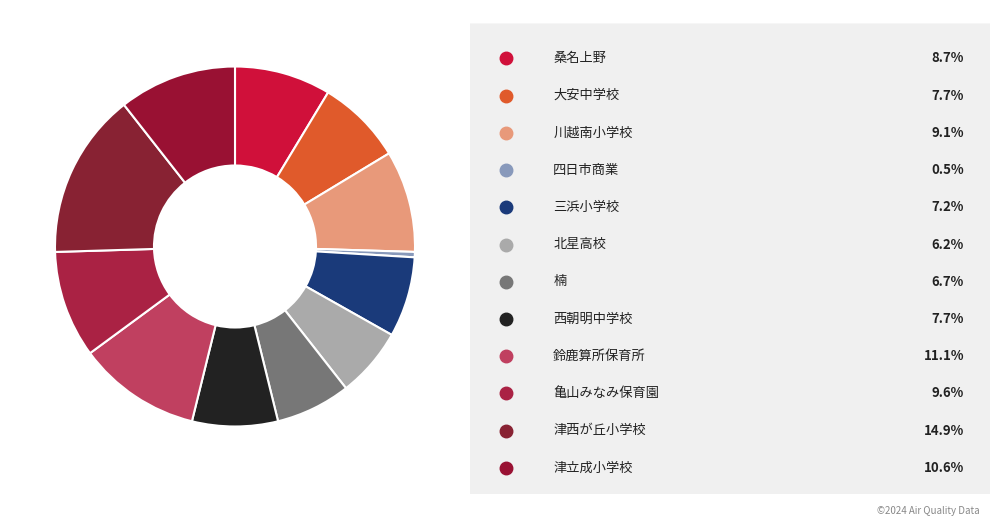

How many segments does this pie chart have?

12